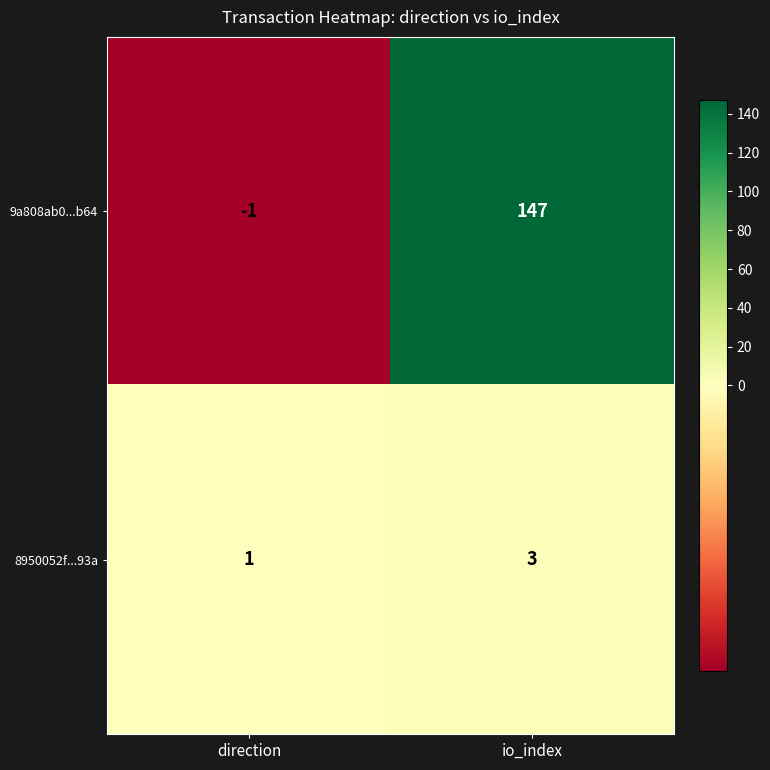

At which label is 9a808ab0...b64 closest to 73?

direction